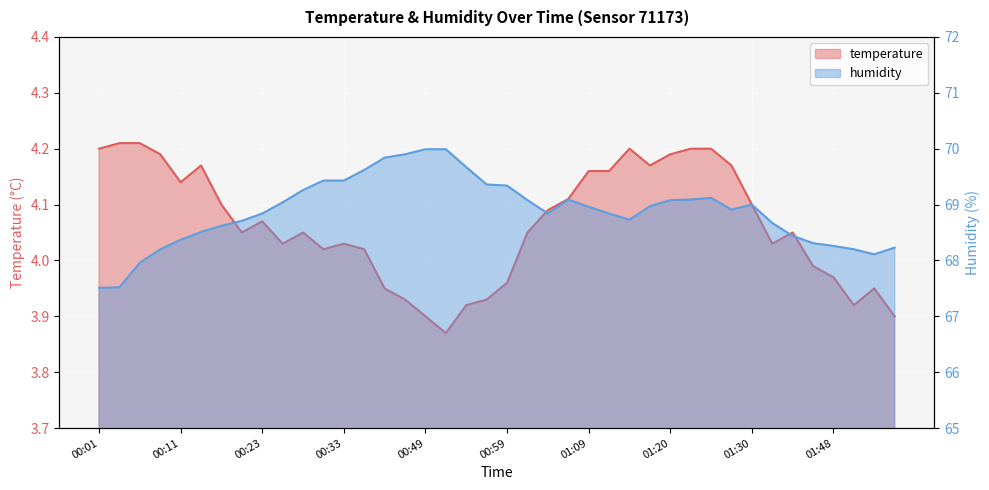

Between 00:18 and 01:56, which series saw the biggest shift?

humidity